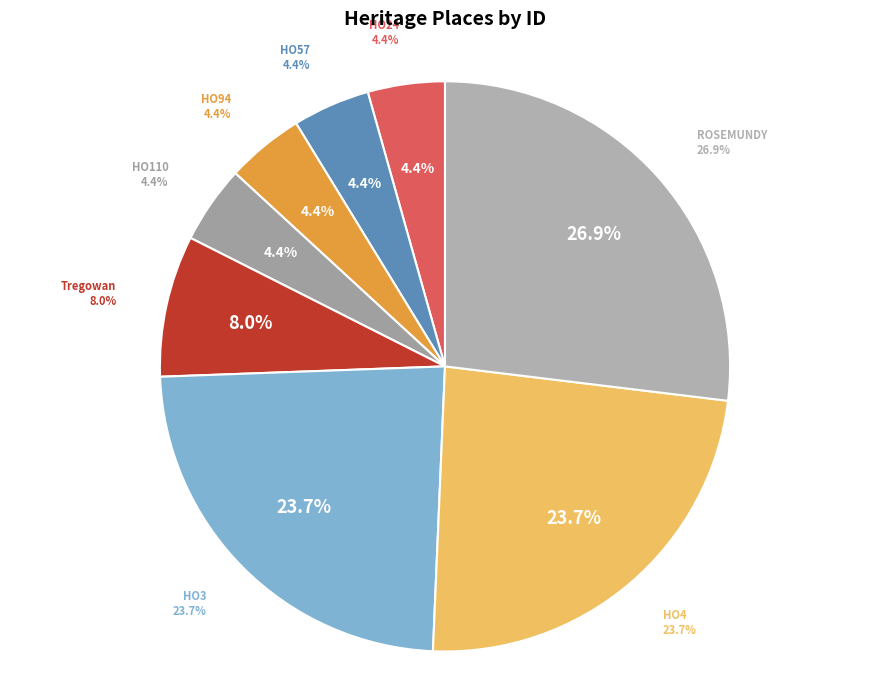

What is the change in value from HO57 - Norton Ruin to ROSEMUNDY HOUSE?

+154693